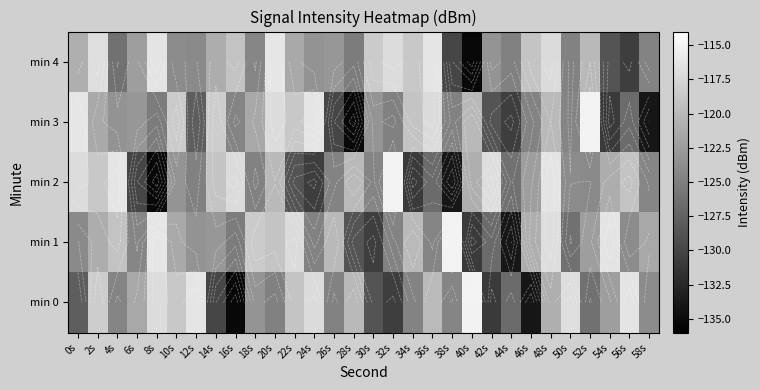

What is the average value of the min 3 series?

-123.4